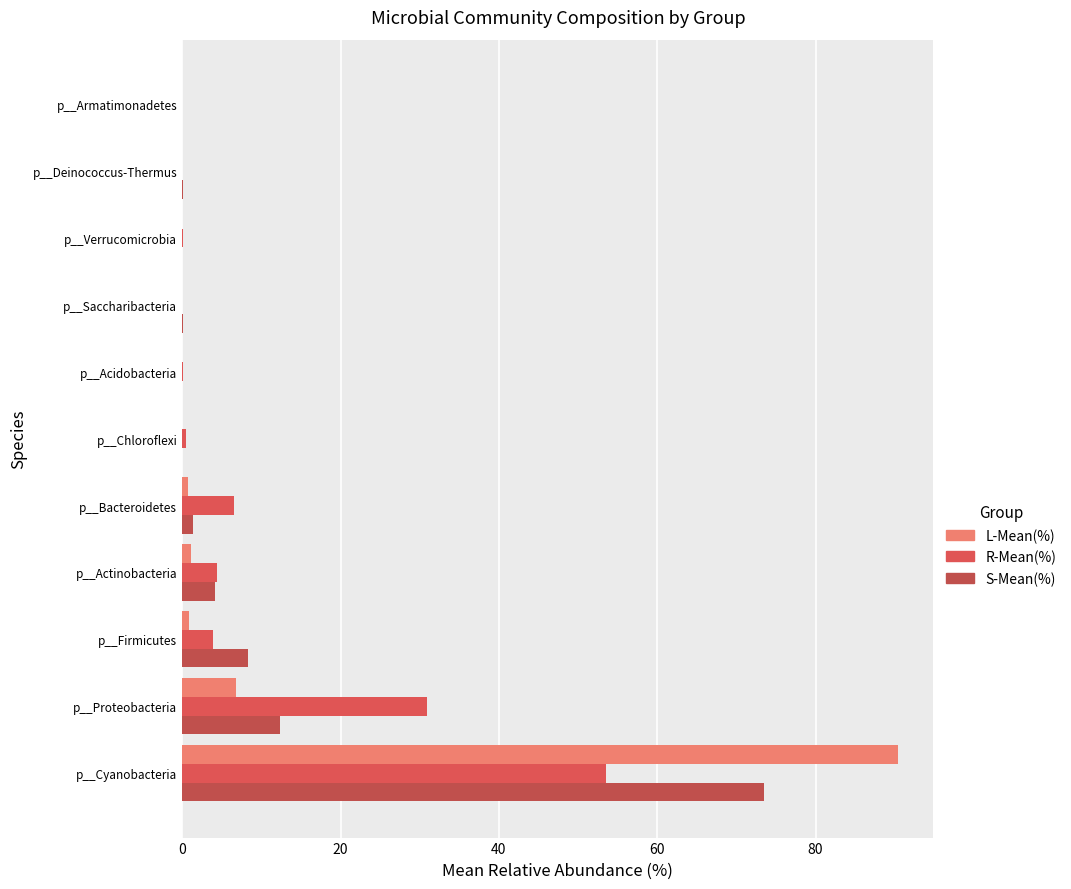

Where is L-Mean(%) nearest to the value 45?

p__Proteobacteria